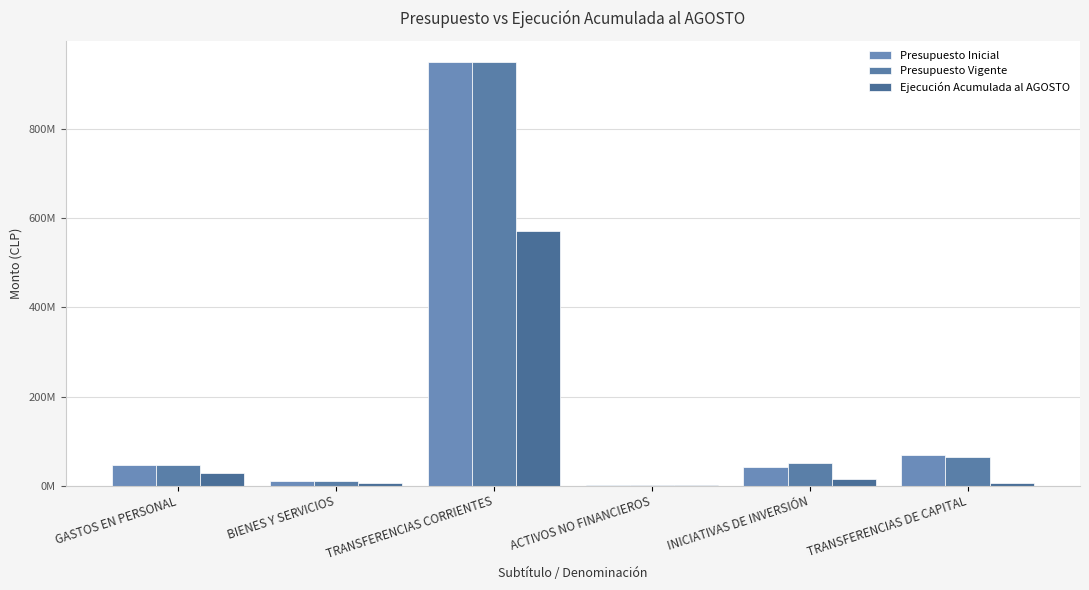

Reading left to right, list all the values displayed in this chart.

Presupuesto Inicial: 45727545	10975434	951313079	1047305	42457995	67836658
Presupuesto Vigente: 45853432	11325434	951593079	1088498	51105045	63231363
Ejecución Acumulada al AGOSTO: 29299005	5971369	571039811	404837	13717906	5316258